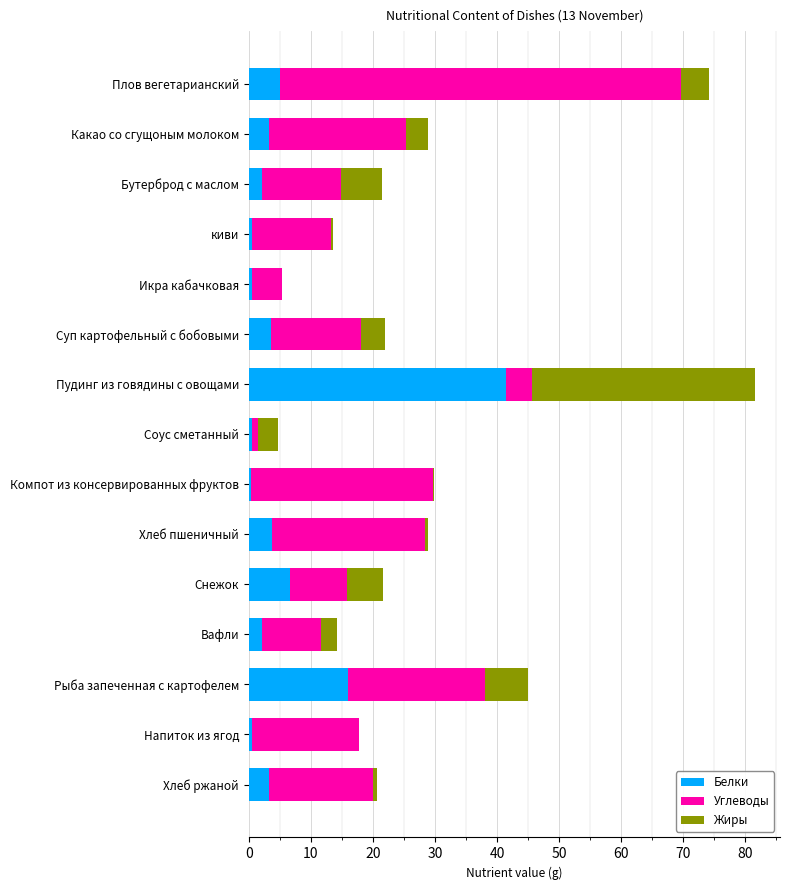

At which label does Белки reach its peak?

Пудинг из говядины с овощами